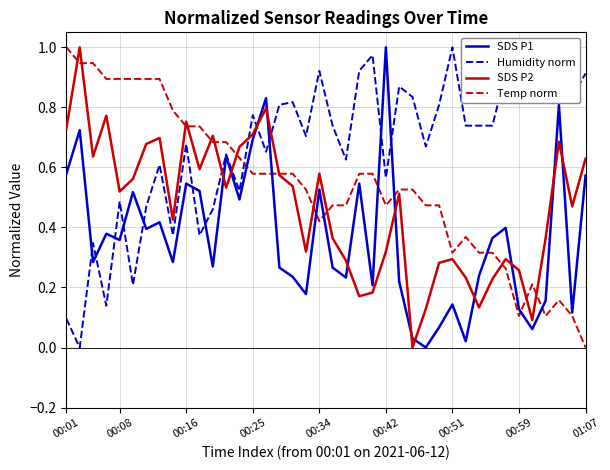

After their last crossing, which series has the higher values: Humidity norm or SDS P2?

Humidity norm